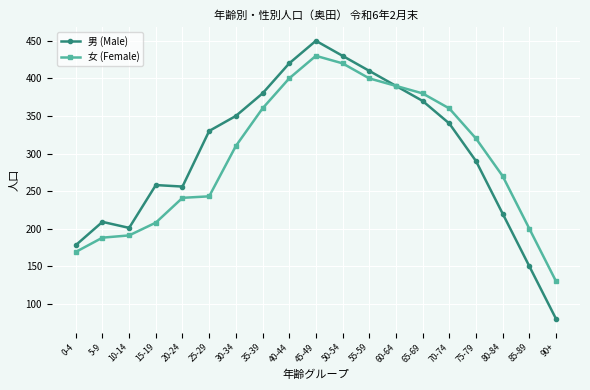

Where is 女 (Female) nearest to the value 280?

80-84